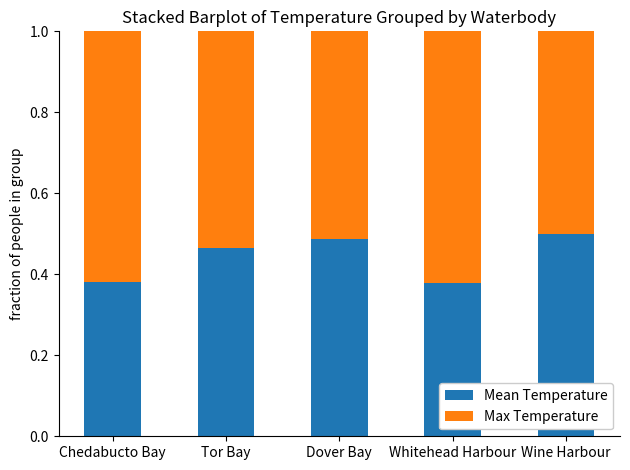

Is it true that Mean Temperature equals 0.5 at Dover Bay?

True